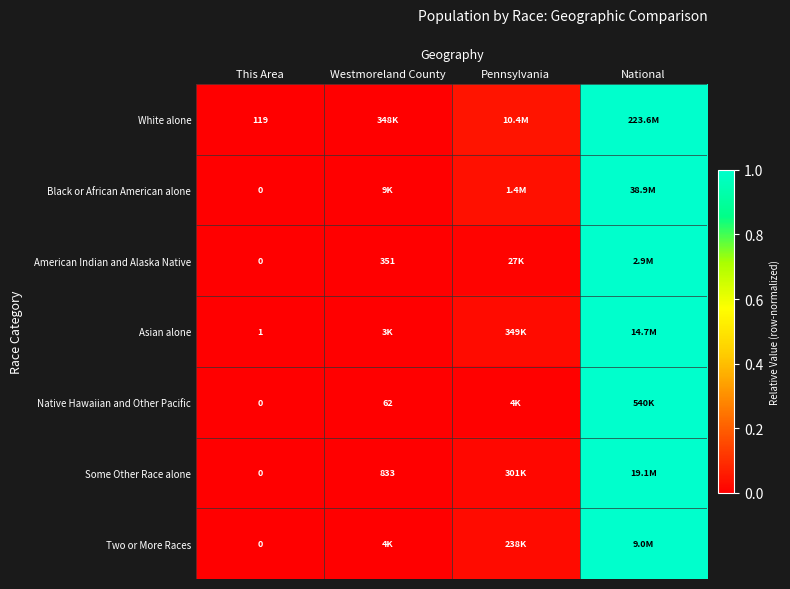

Where is Black or African American alone nearest to the value 0?

This Area